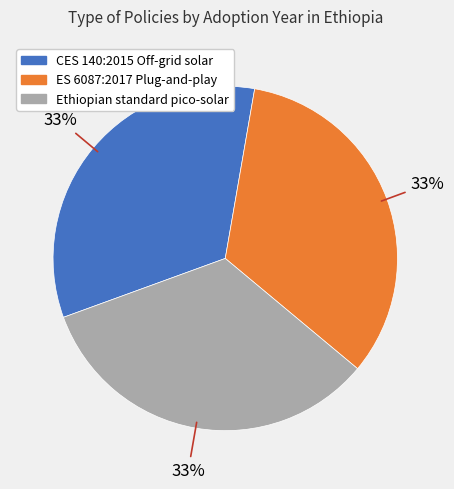

Does CES 140:2015 Off-grid solar represent more than half of the total?

No